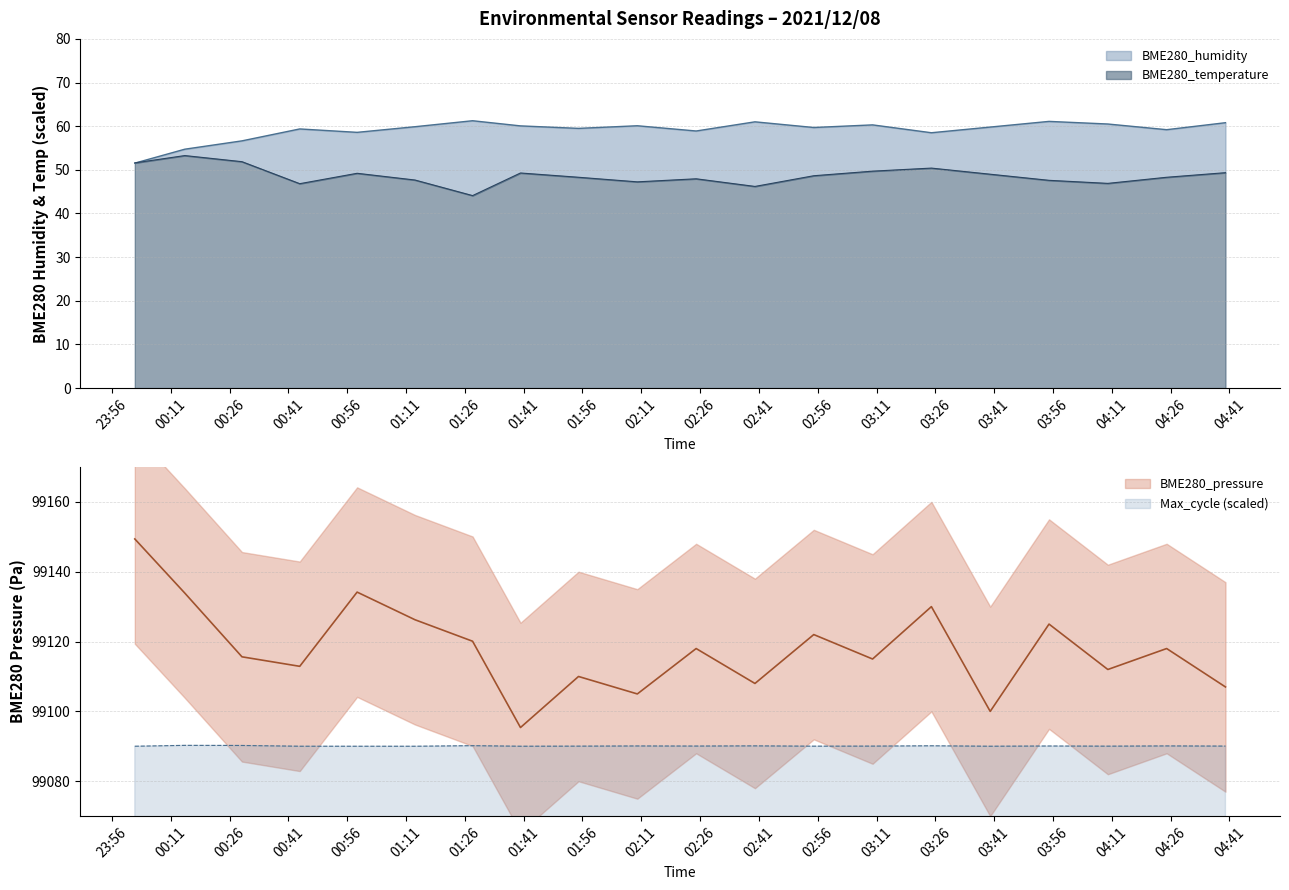

At which label does BME280_humidity first exceed 59?

2021/12/08 00:43:54